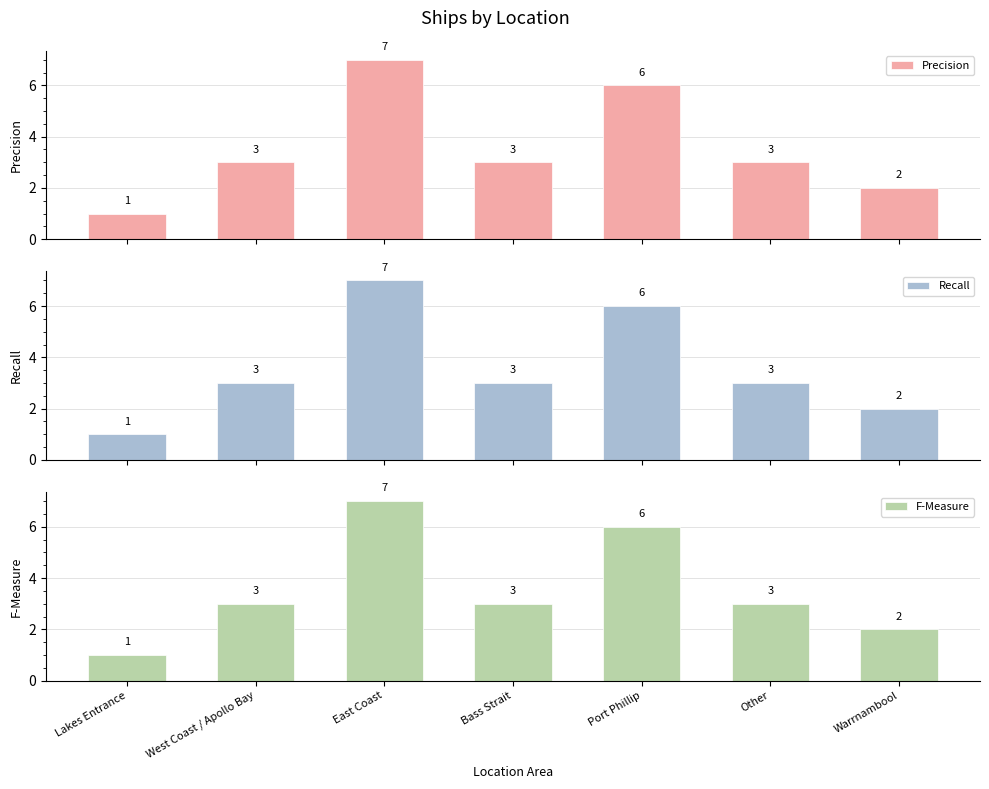

The F-Measure series shows 6 at Port Phillip. True or false?

True